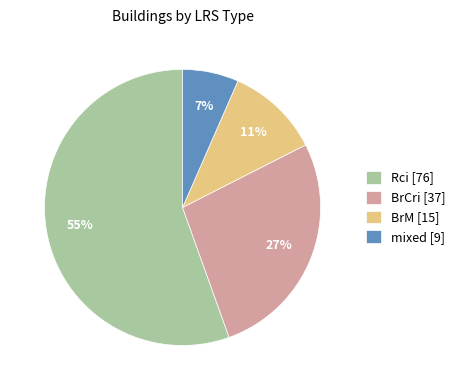

Is it true that Rci is 55% of the pie?

True